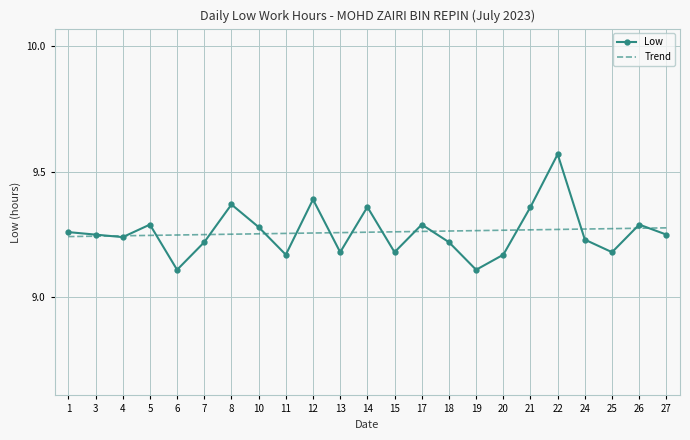

The Low series shows 9.4 at 14. True or false?

True